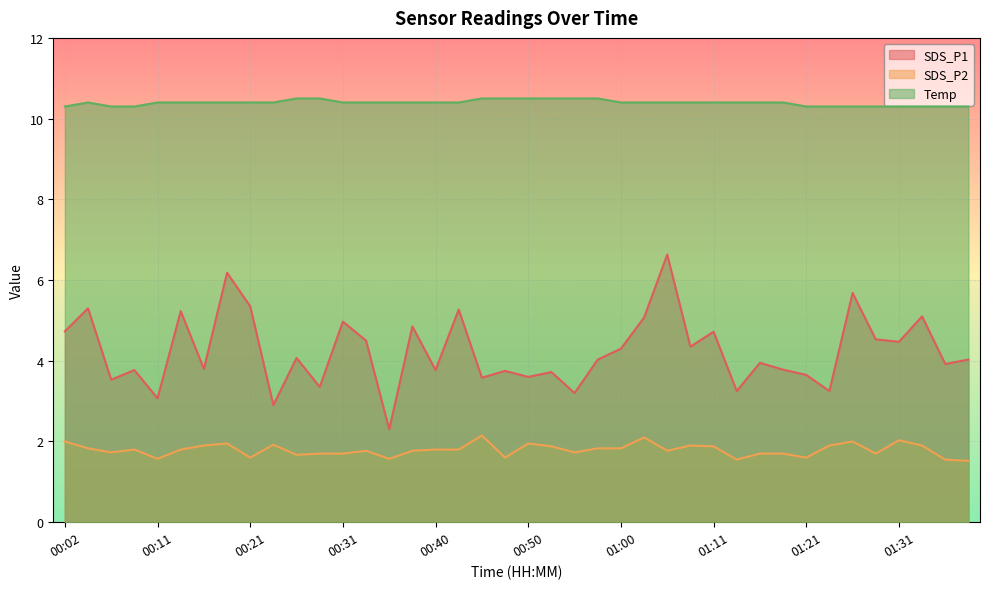

What is the value of the SDS_P1 point at the 23rd from the left?

3.2